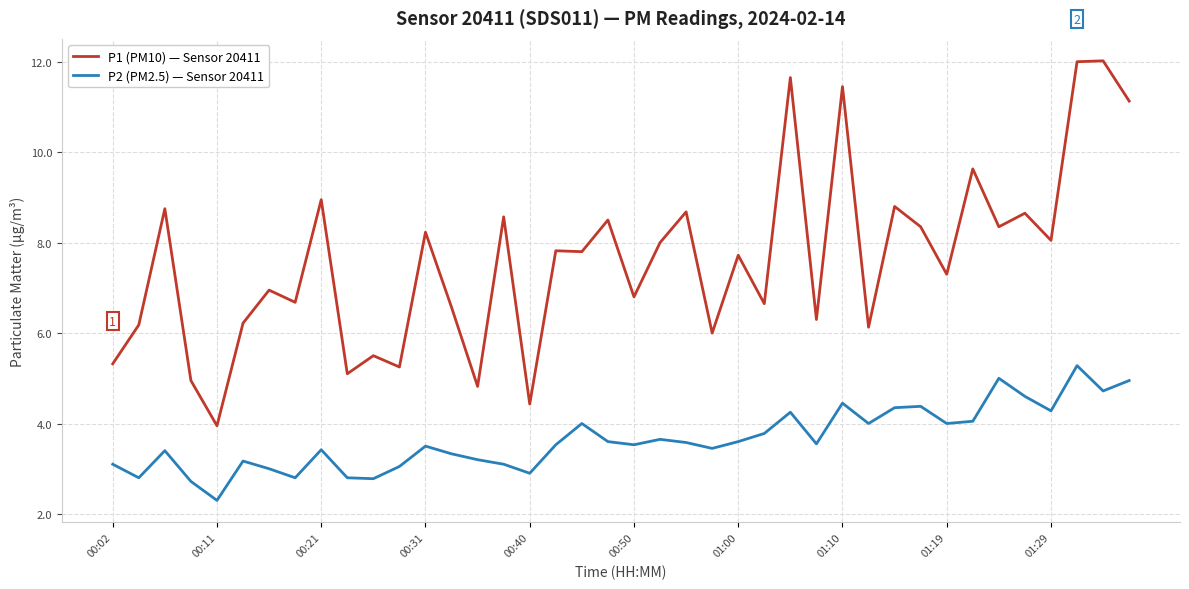

Which series has the largest total across all categories?

P1 (PM10) — Sensor 20411